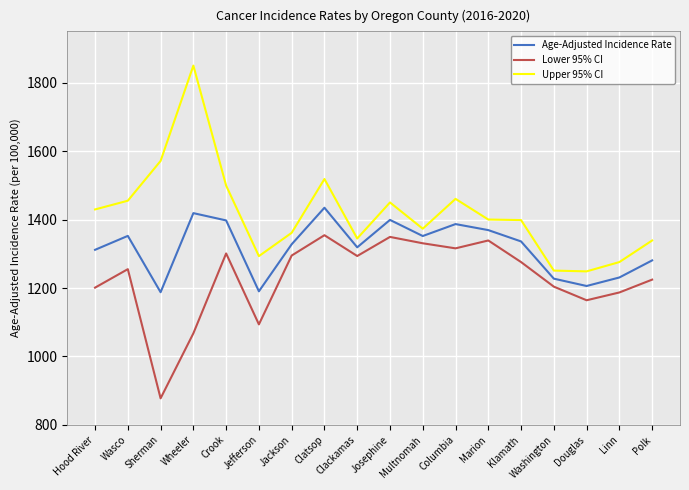

What is the lowest value of the Lower 95% CI series?

877.7